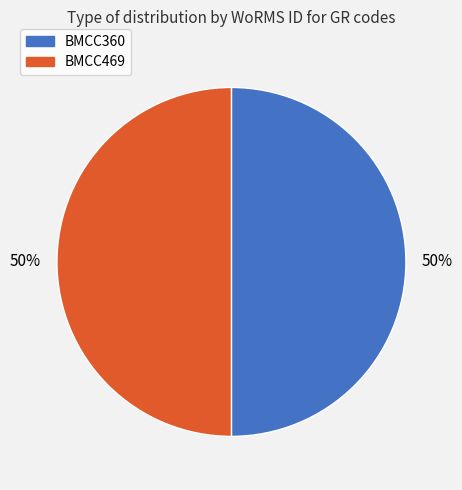

What is the ratio of the value at BMCC360 to the value at BMCC469?

1.0